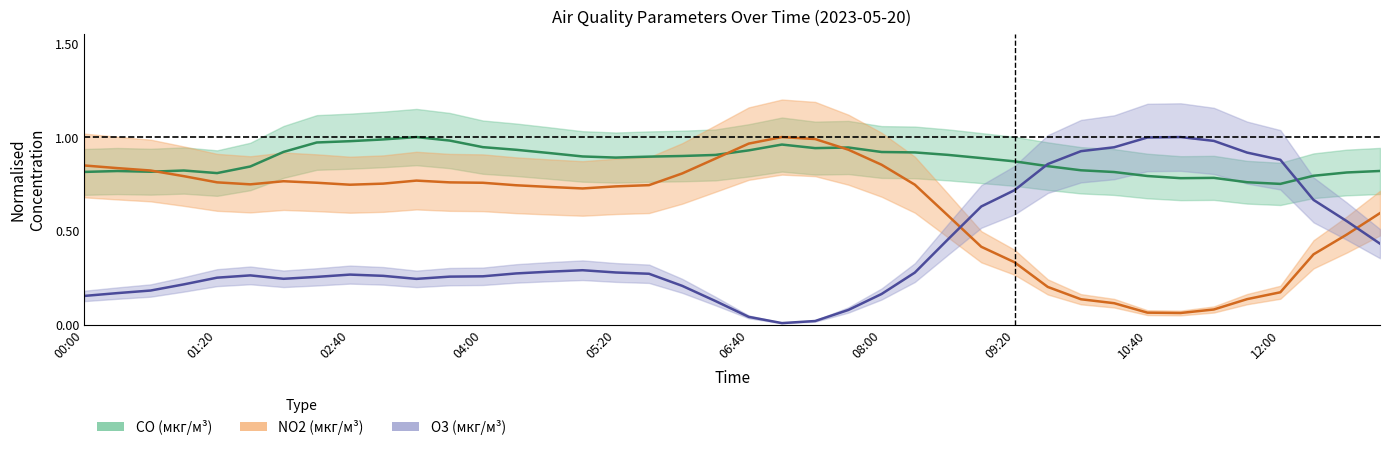

In O3, how many points are higher than both neighbors (excluding endpoints)?

4